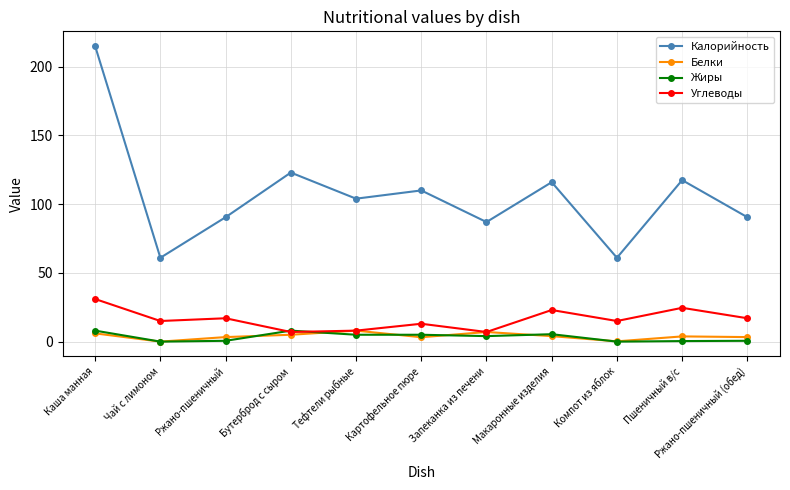

Which series has the widest spread of values?

Калорийность